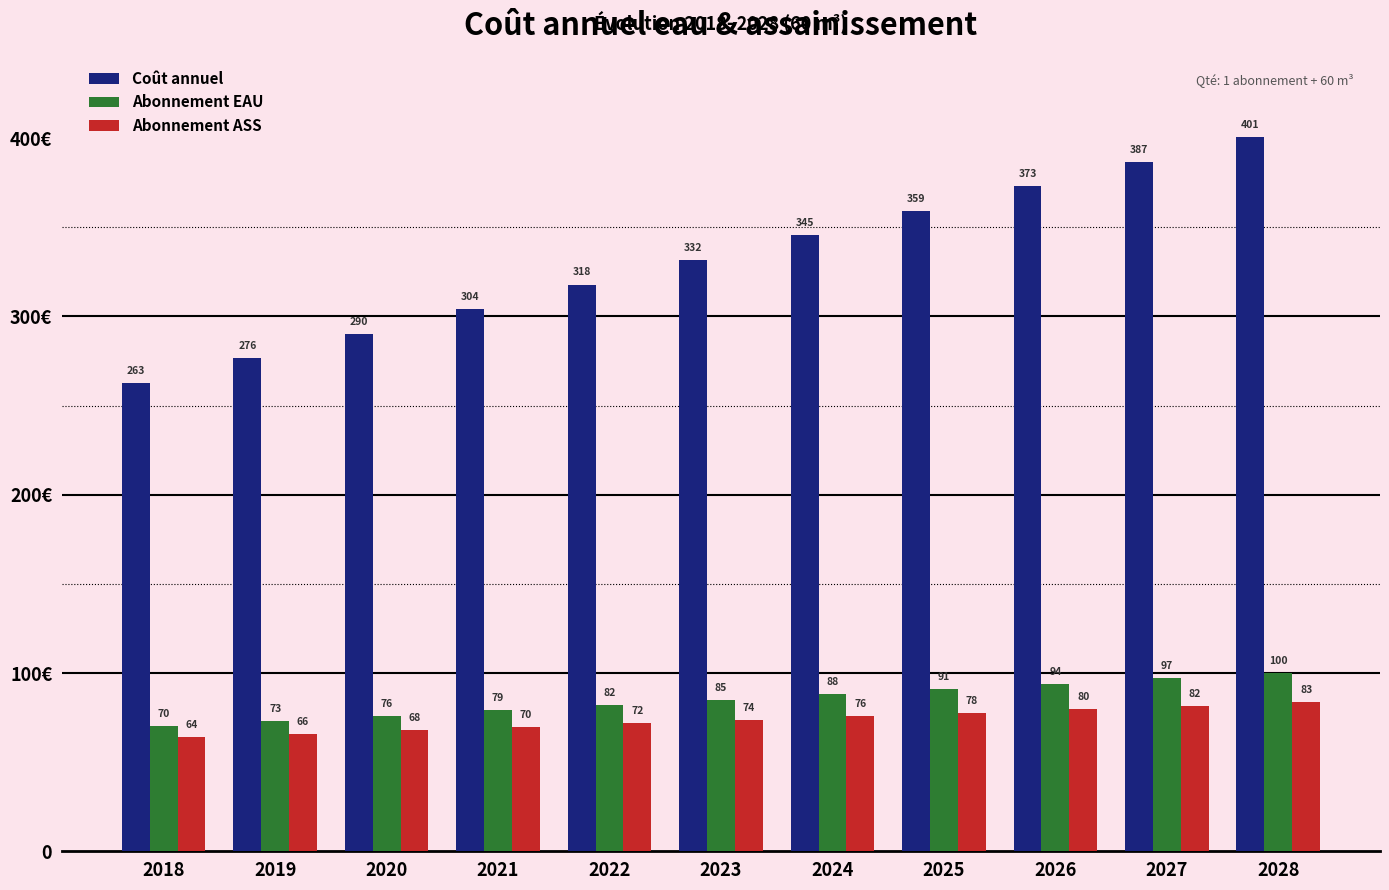

Which series has the largest total across all categories?

Coût annuel